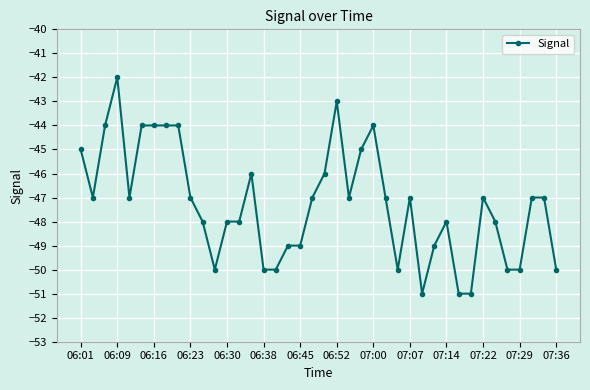

What is the value of the 40th point from the left?

-50